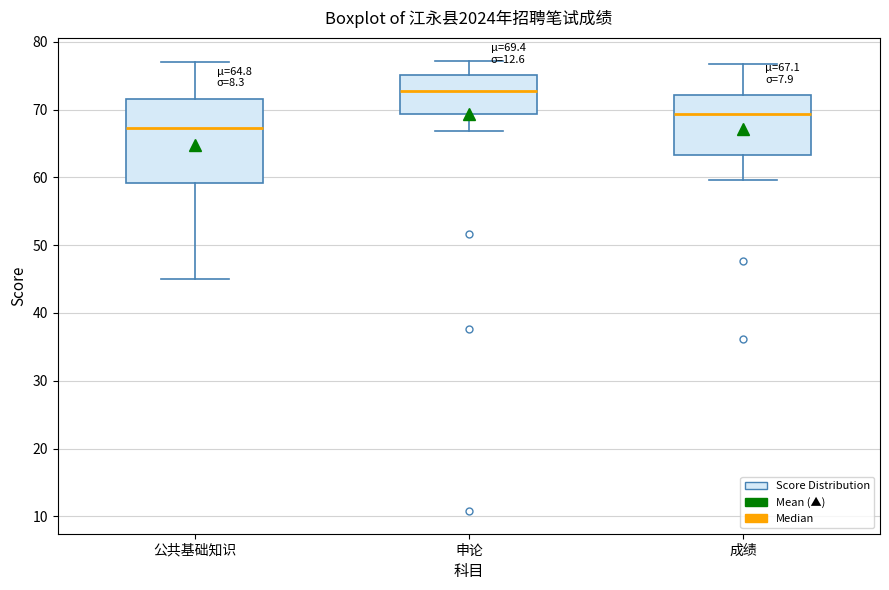

Which box is the tallest, from its lower edge to its upper edge?

公共基础知识